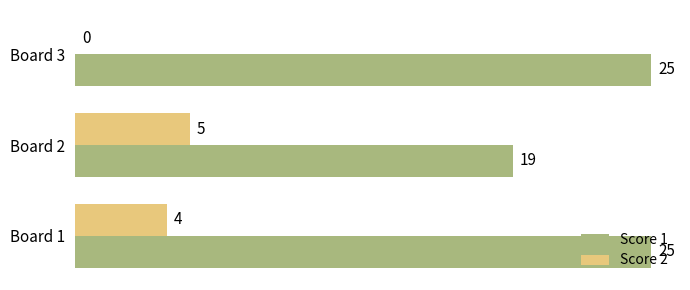

What is the sum of the Score 2 values at Board 2 and Board 3?

5